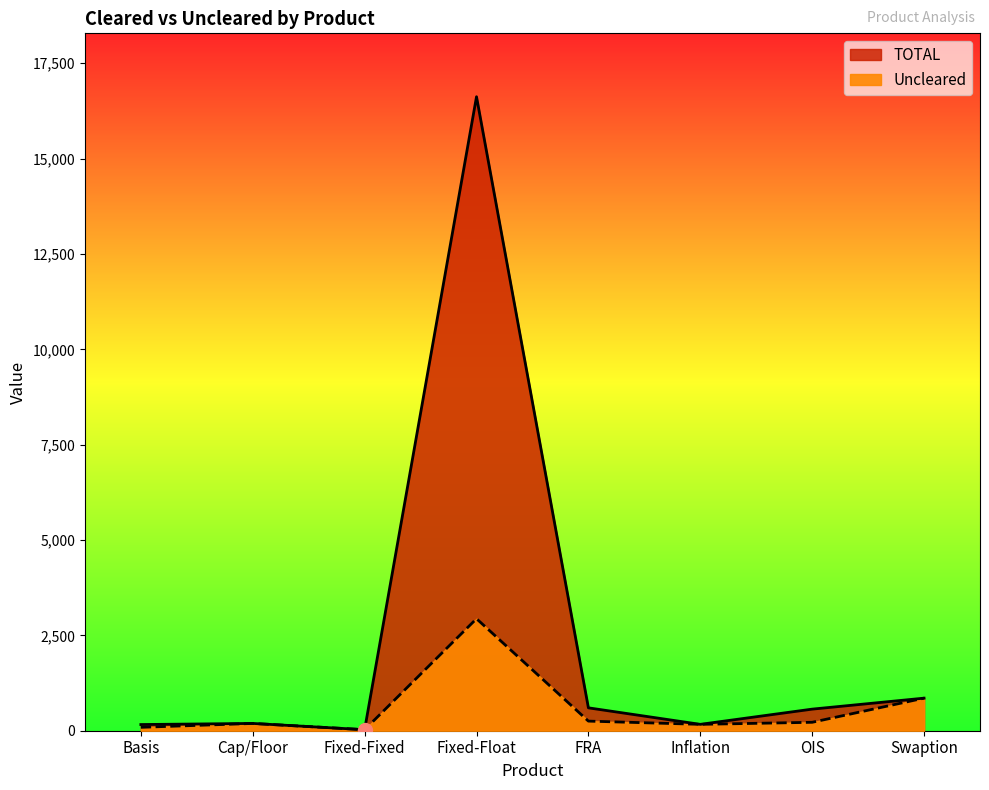

What is the sum of all Uncleared values?

4738